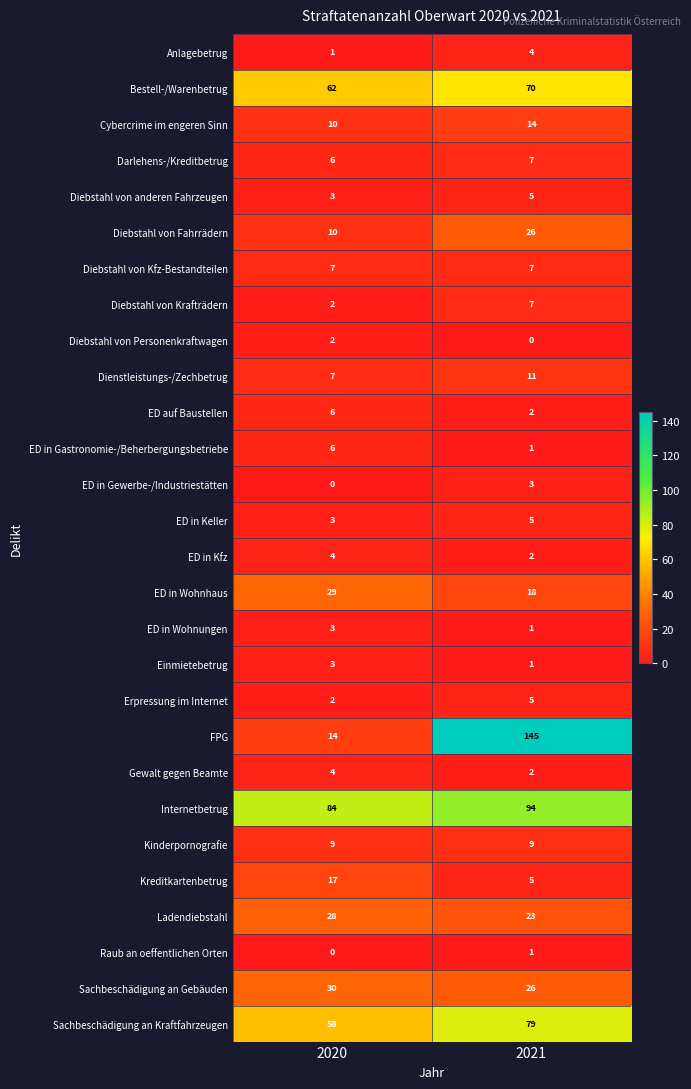

What is the average value of the Ladendiebstahl series?

26